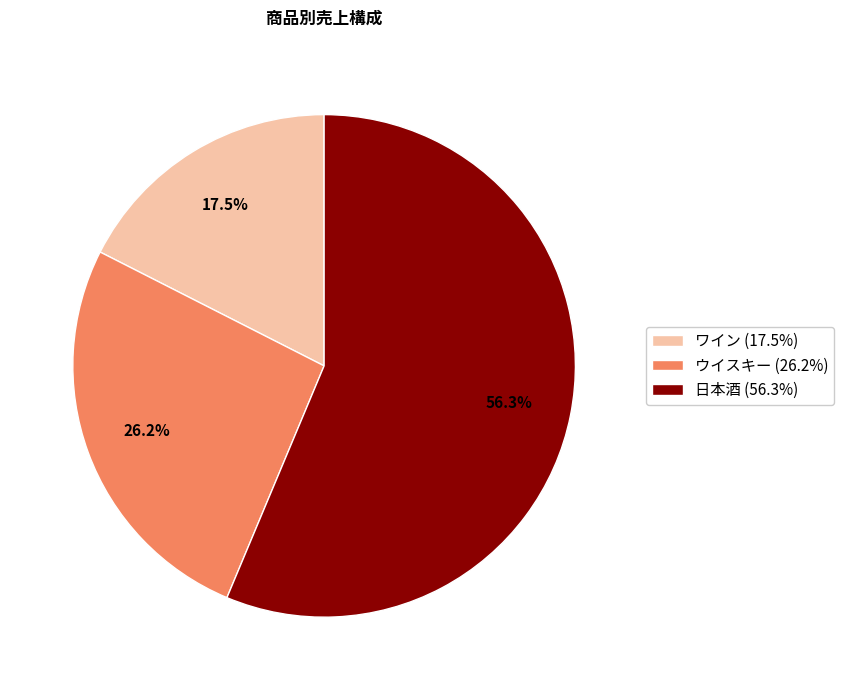

Do ワイン and ウイスキー together represent more than half of the pie?

No